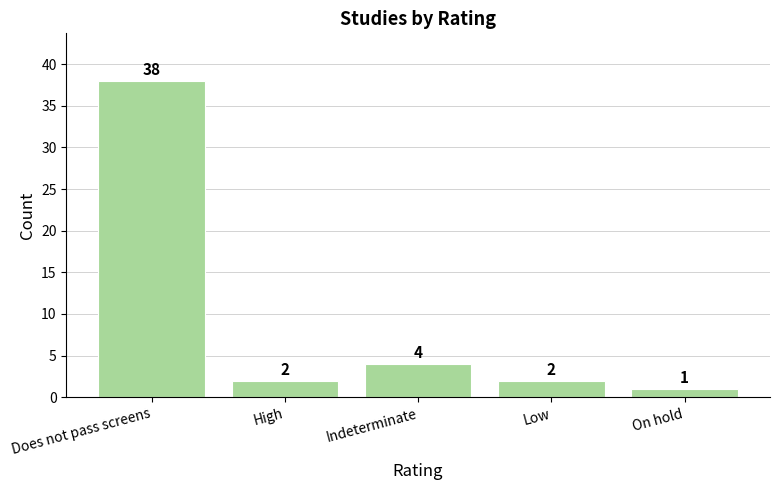

How many bars are there in total?

5